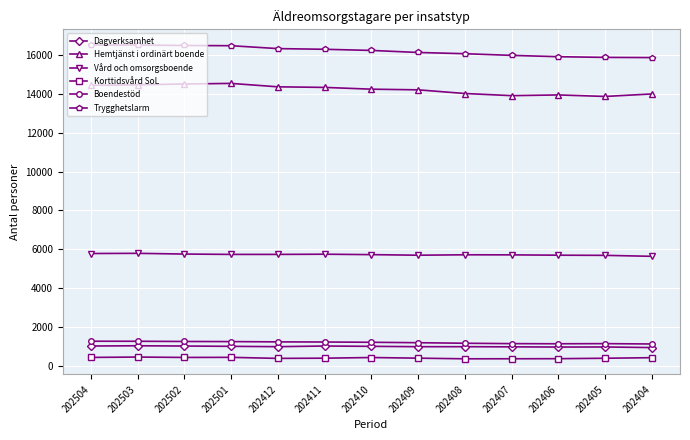

How many data points in Korttidsvård SoL are less than 395?

6